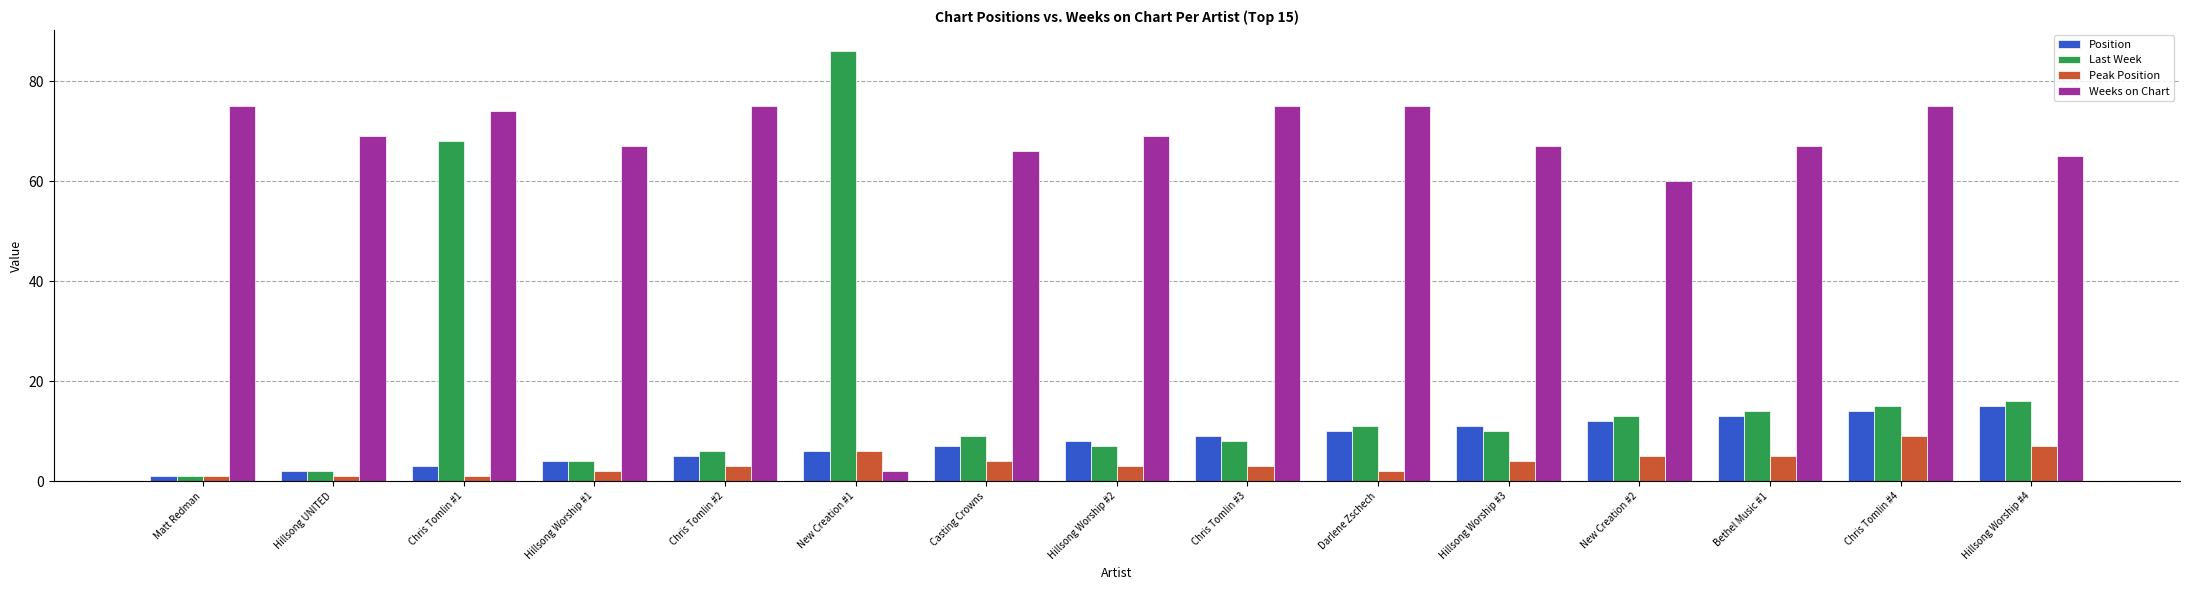

Is it true that Position equals 7 at Hillsong Worship #4?

False